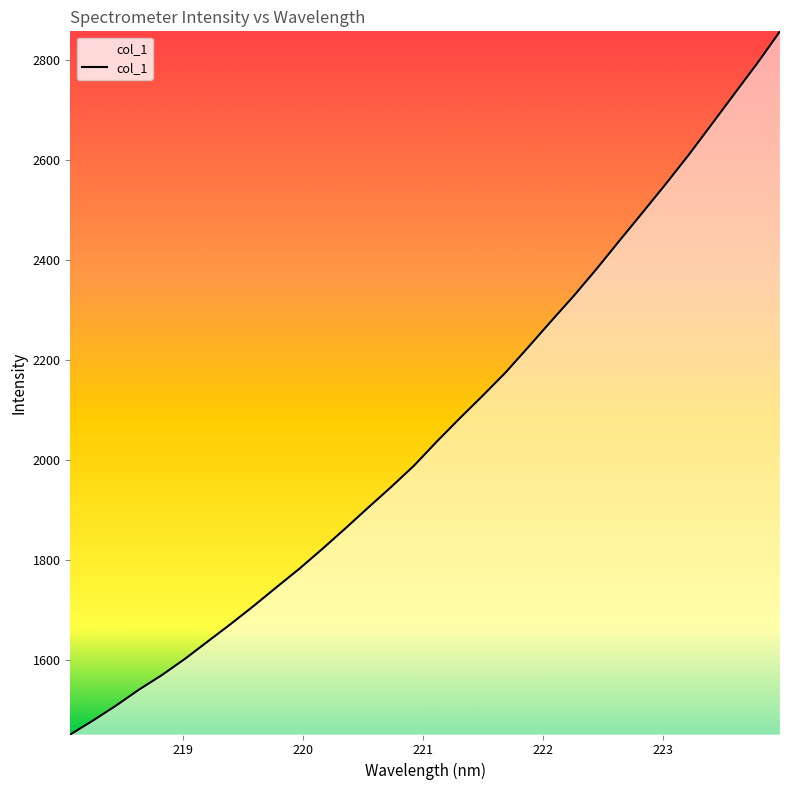

True or false: there are more than 0 points higher than both neighbors.

False